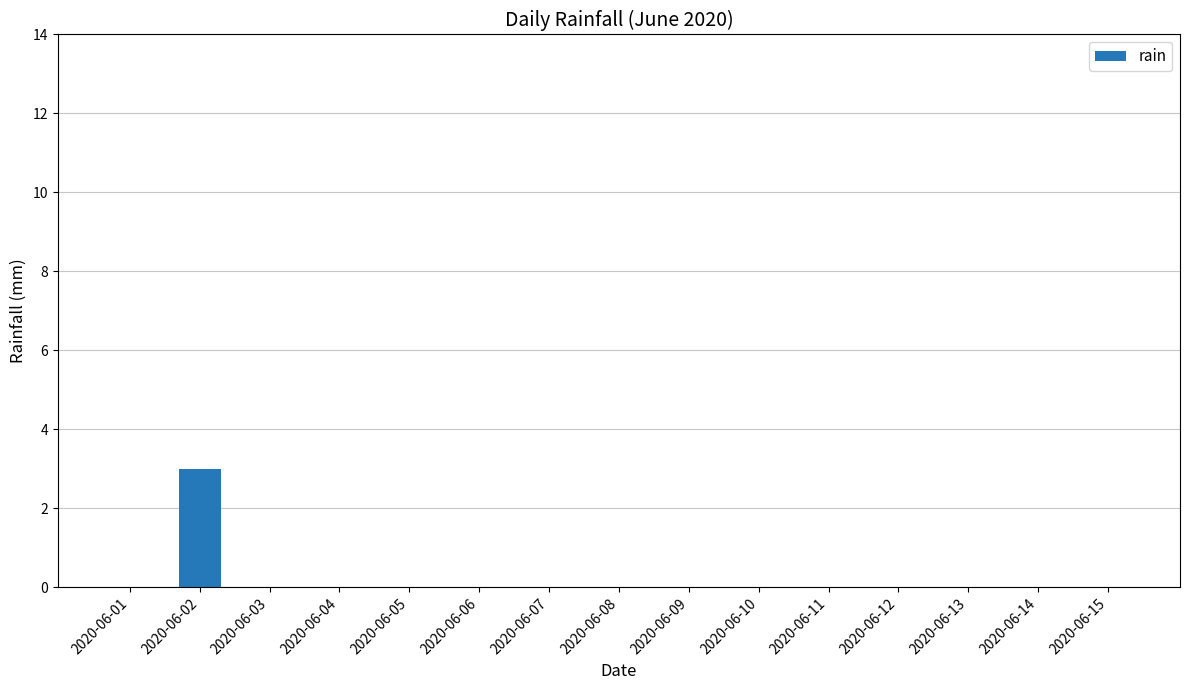

Reading right to left, list all the values displayed in this chart.

0	0	0	0	0	0	0	0	0	0	0	0	0	3	0